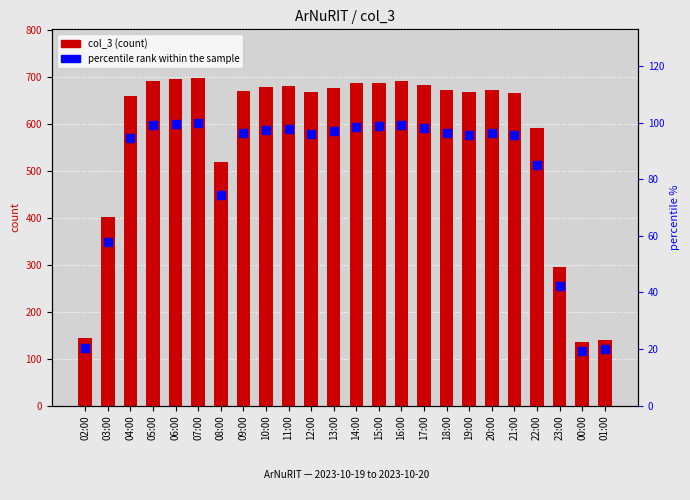

Is the value of col_3 at 13:00 greater than the value of percentile rank within the sample at 20:00?

Yes